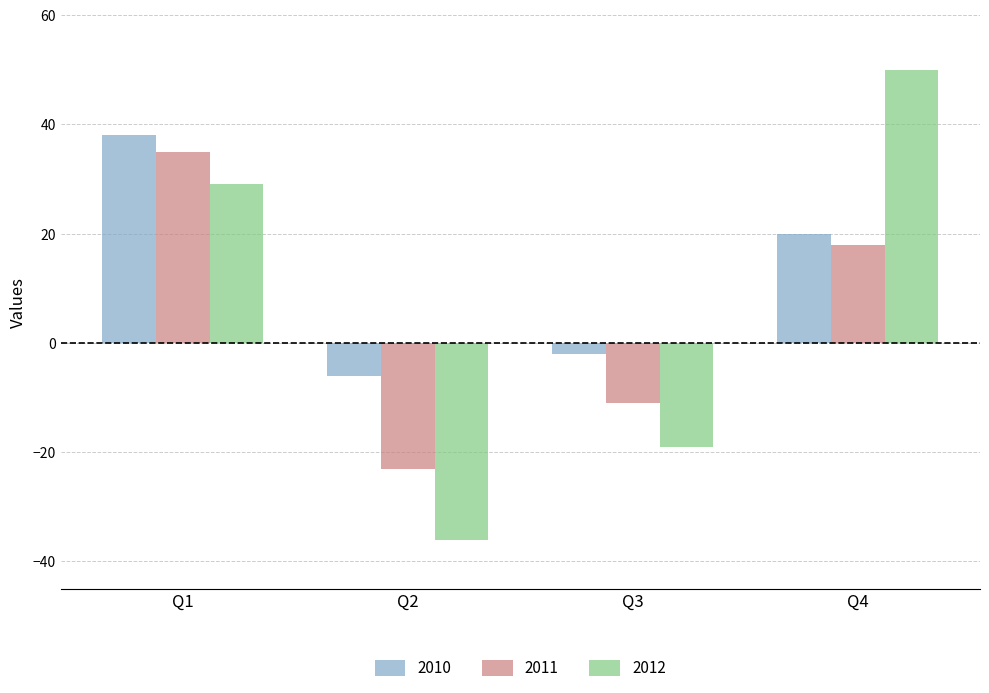

Which series has the largest range (max minus min)?

2012